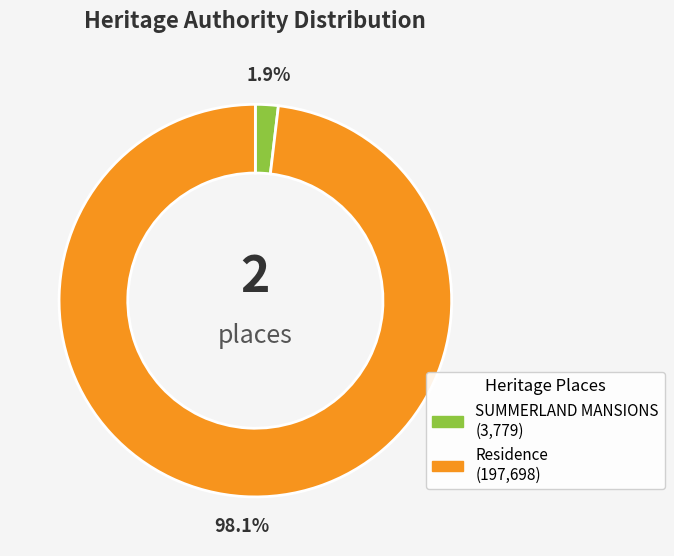

Which slice represents more than half of the pie?

Residence